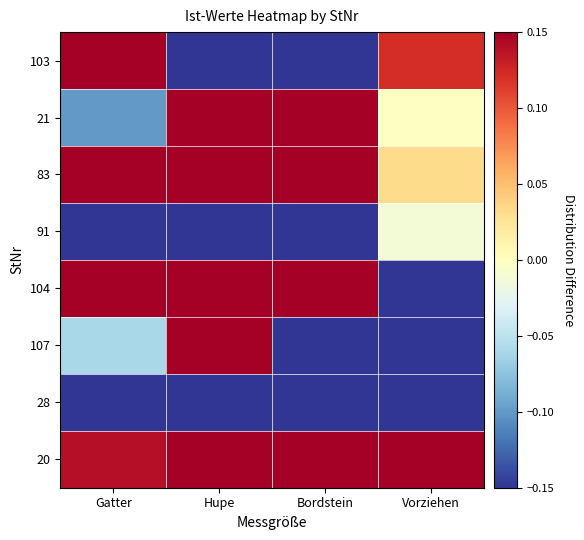

Which series has the largest range (max minus min)?

103